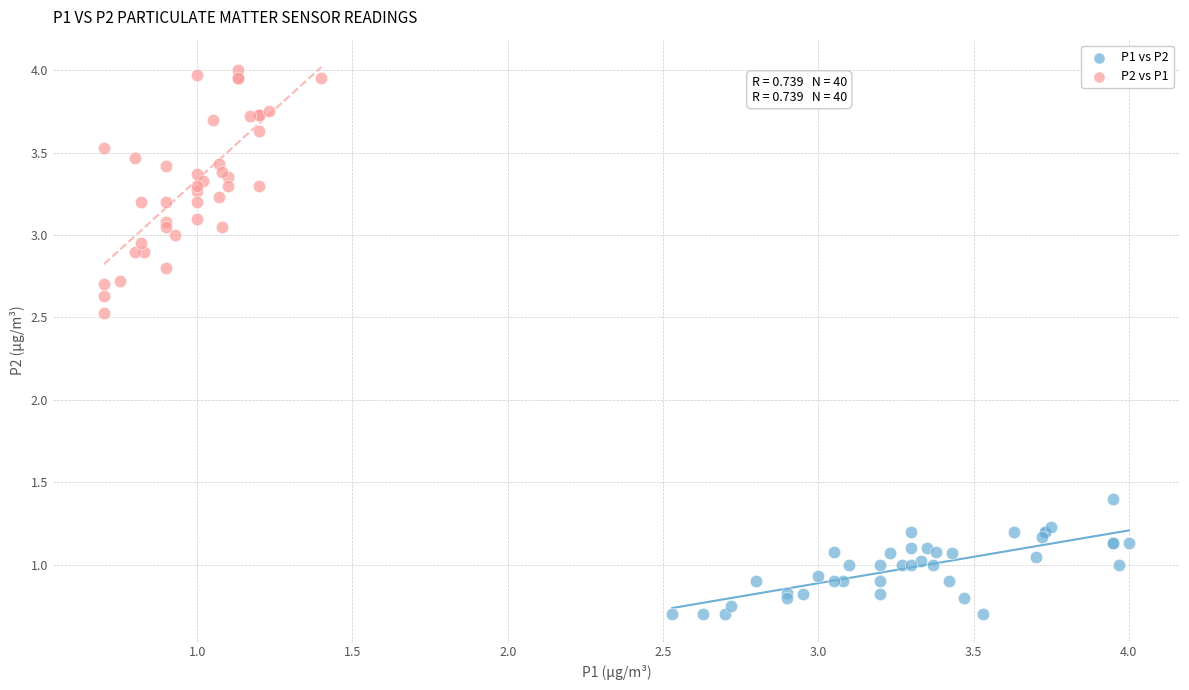

Which series has the largest Y range (max minus min)?

P2 vs P1